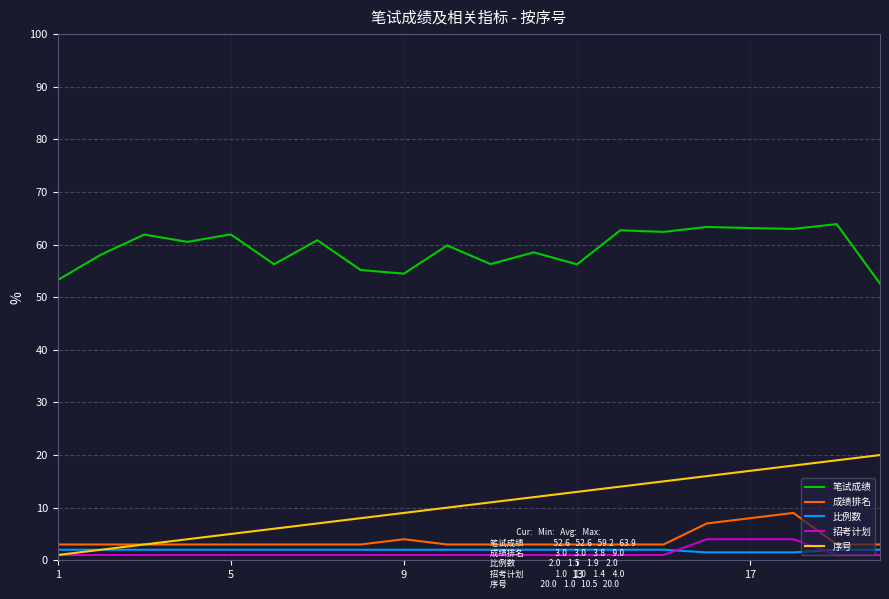

What is the difference between the second highest and minimum values in the 成绩排名 series?

5.0